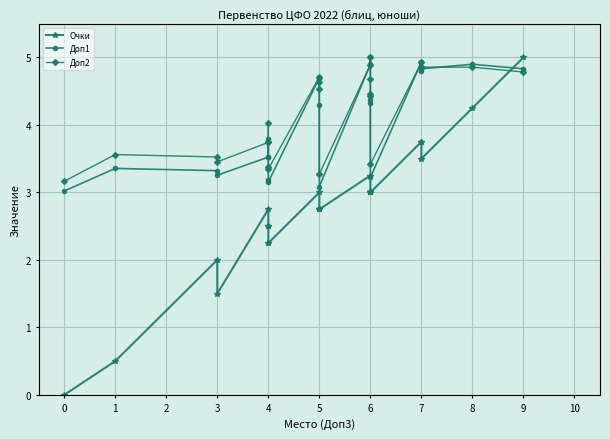

What is the highest value of the Очки series?

5.0